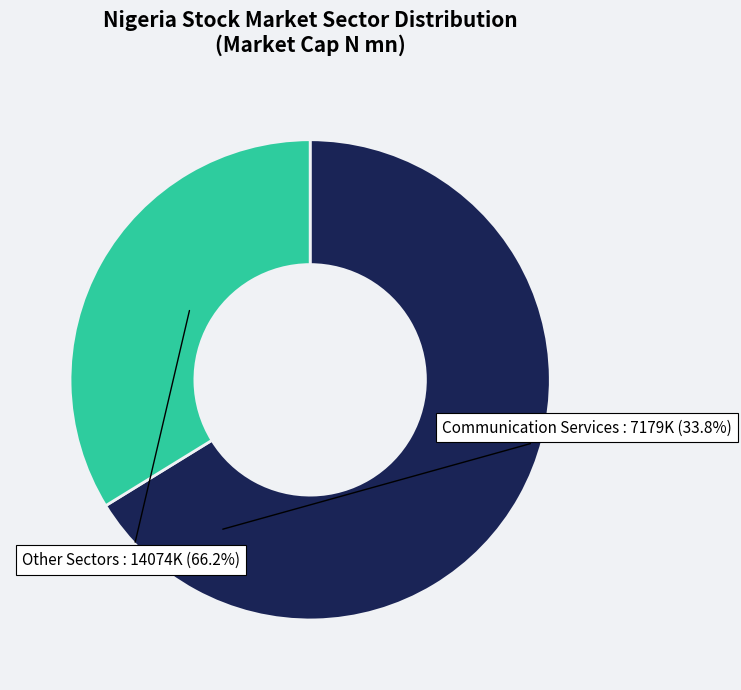

Rank the categories by value from lowest to highest.

Communication Services, Other Sectors